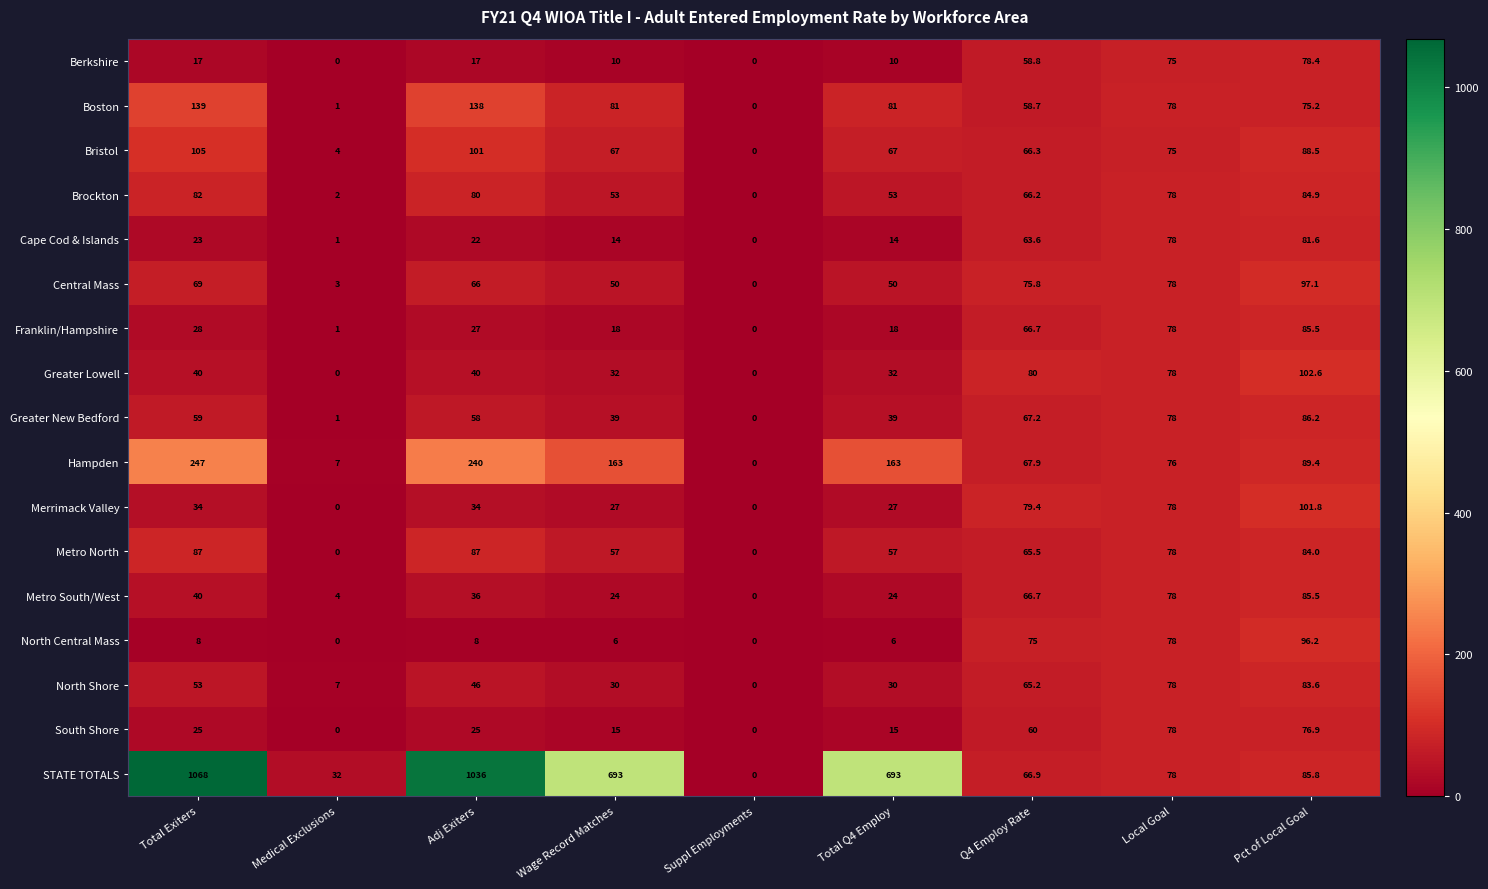

Which series has the widest spread of values?

STATE TOTALS